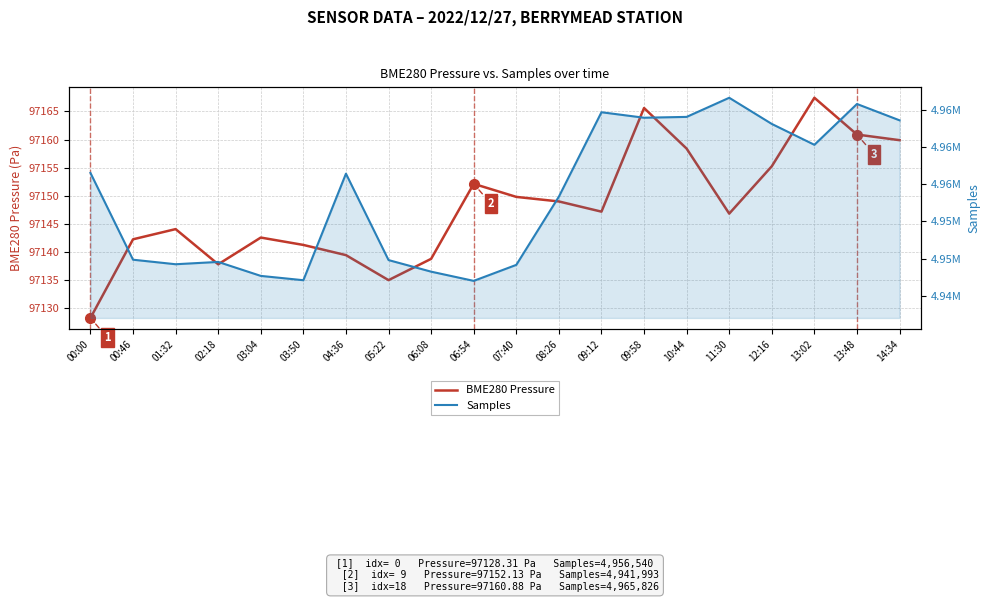

Between 03:50 and 04:36, which series saw the biggest shift?

Samples